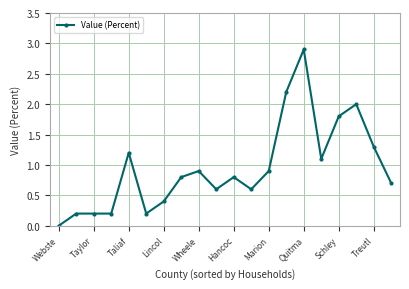

What is the greatest value displayed?

2.9